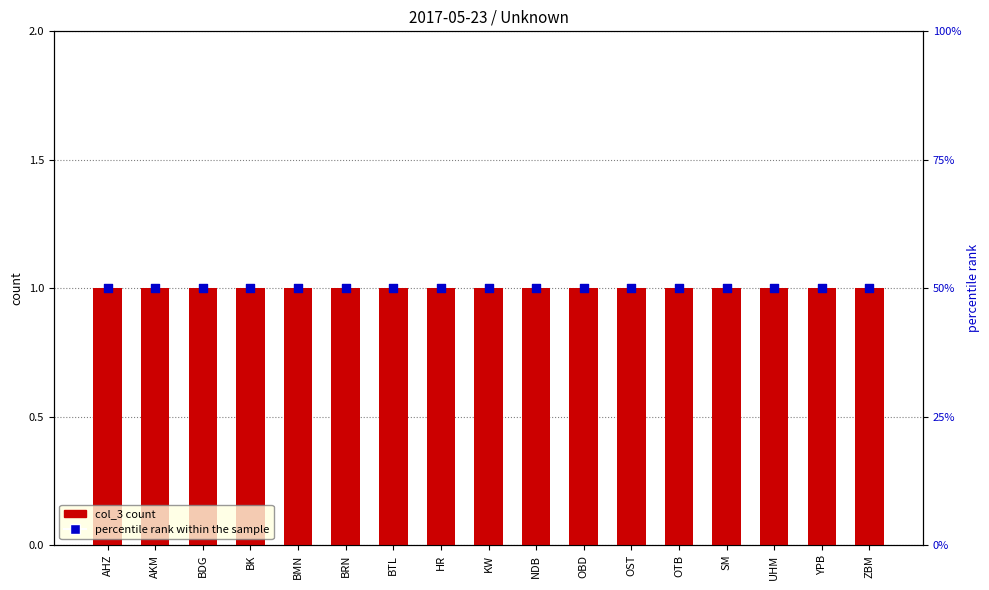

Which series reaches the maximum Y coordinate?

percentile rank within the sample